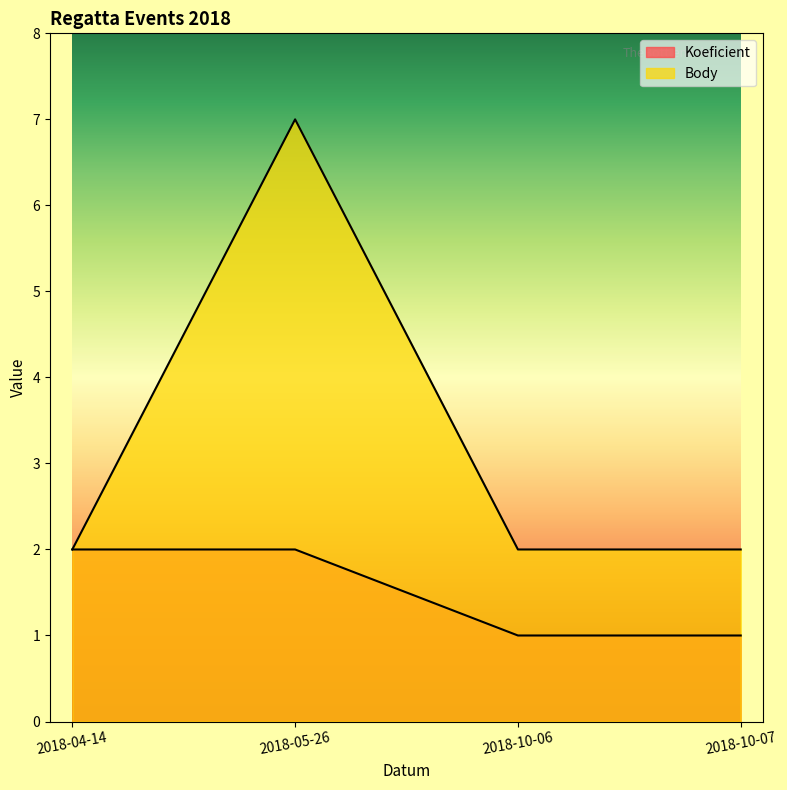

True or false: Body has more than 2 points higher than both neighbors.

False